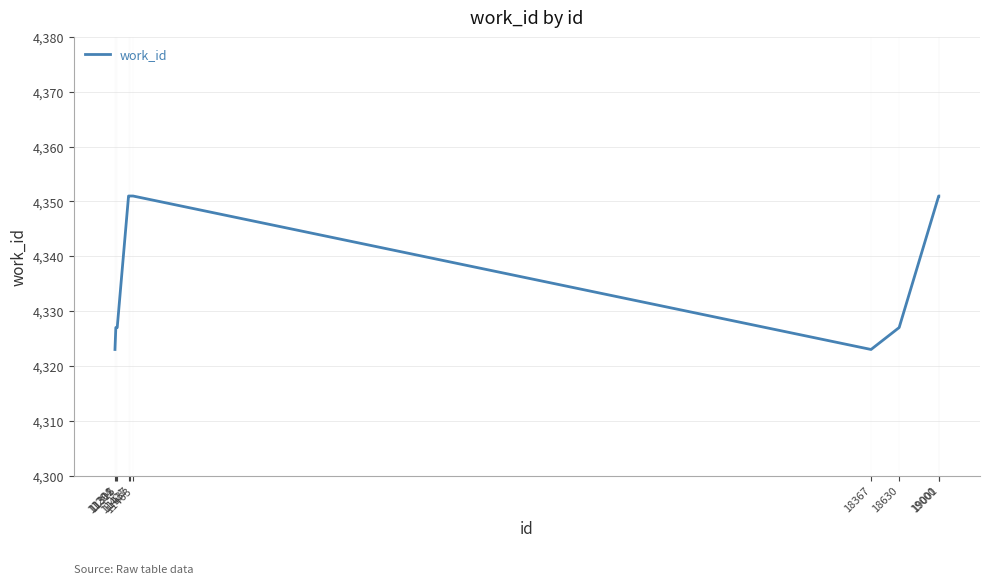

The chart shows a value of 4323 at 11294. True or false?

True